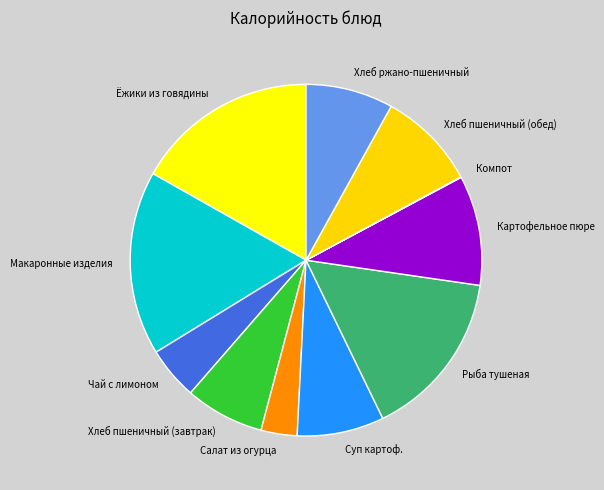

Is there a majority slice in this chart?

No